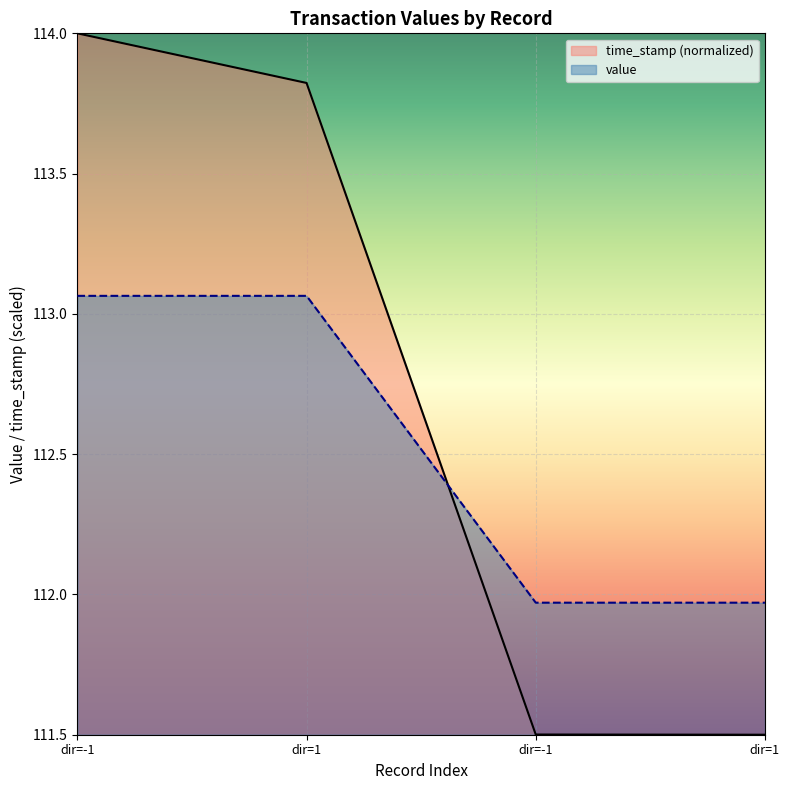

Where do value and time_stamp first cross each other?

dir=1 and dir=-1